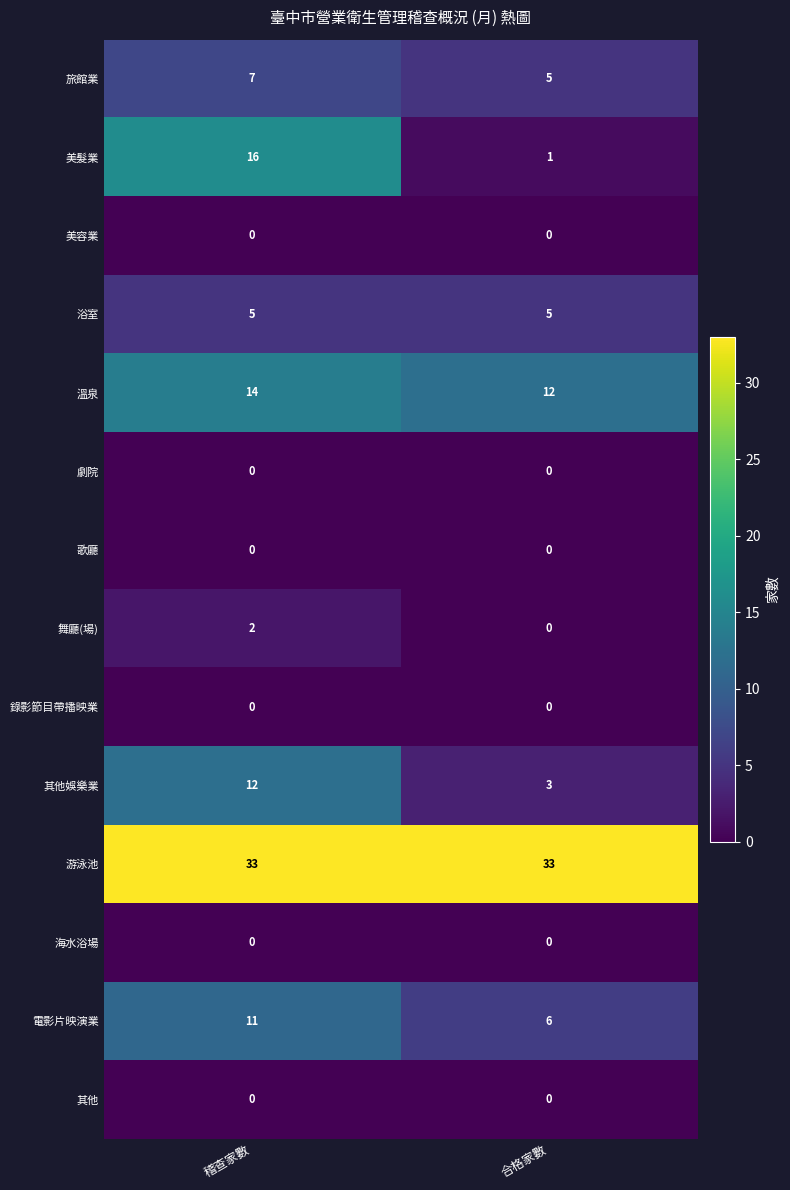

Reading left to right, extract all data points from this chart.

旅館業: 7	5
美髮業: 16	1
美容業: 0	0
浴室: 5	5
溫泉: 14	12
劇院: 0	0
歌廳: 0	0
舞廳(場): 2	0
錄影節目帶播映業: 0	0
其他娛樂業: 12	3
游泳池: 33	33
海水浴場: 0	0
電影片映演業: 11	6
其他: 0	0